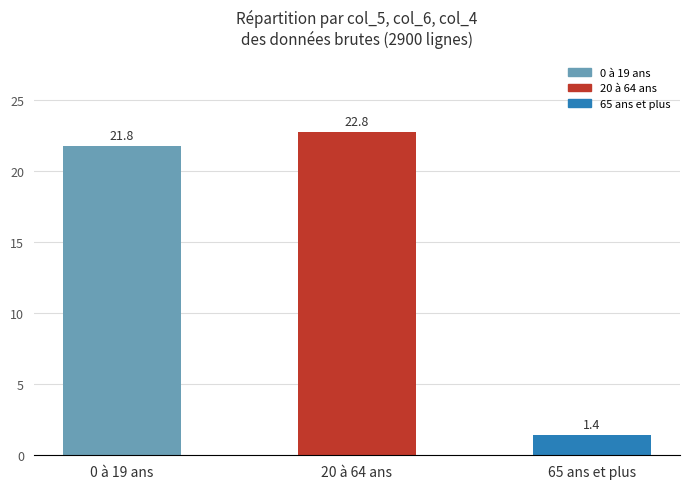

Which label corresponds to the largest value in the chart?

20 à 64 ans